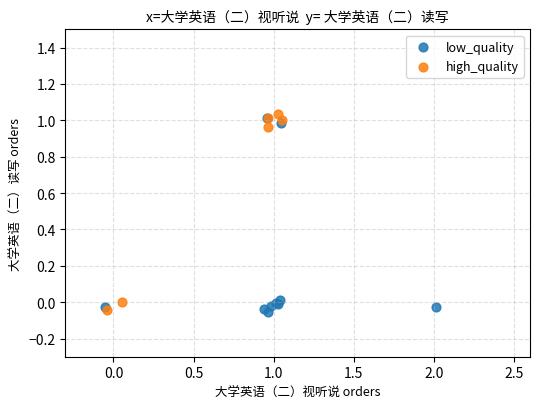

What are all the series names shown in the legend?

low_quality, high_quality